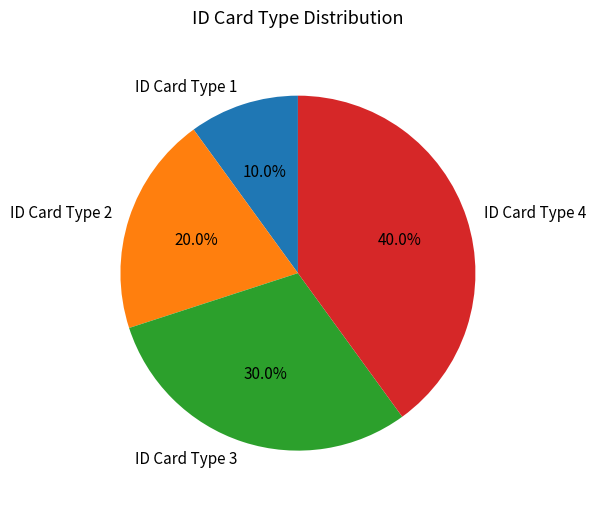

To the nearest percent, what is the difference between the largest and smallest slice percentages?

30%